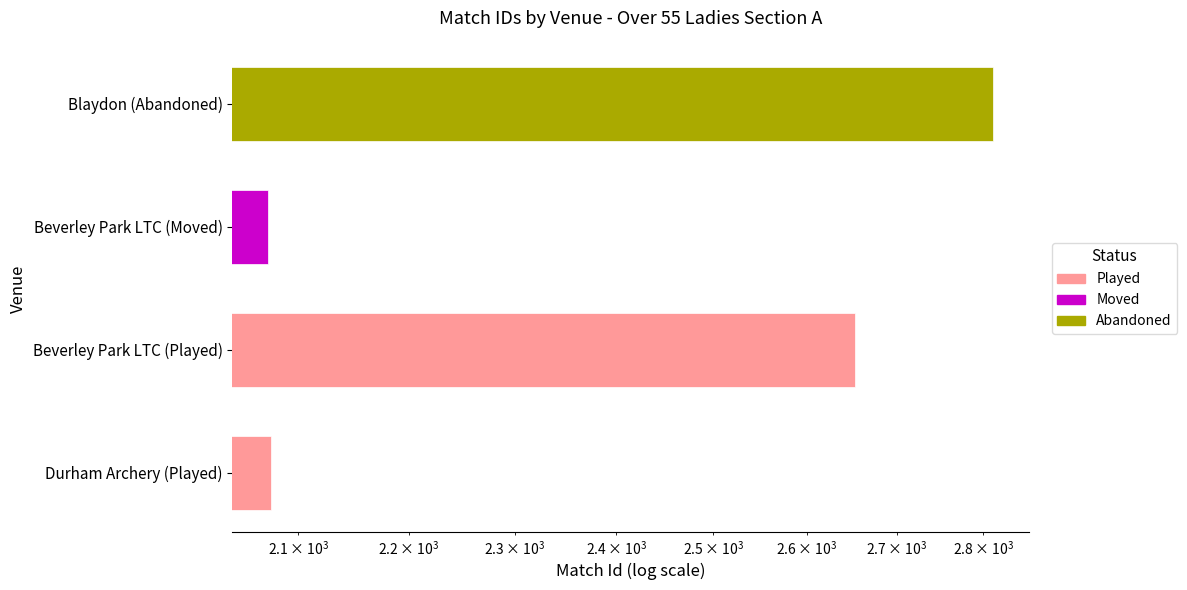

List the labels in order of value, smallest first.

Beverley Park LTC (Moved), Durham Archery (Played), Beverley Park LTC (Played), Blaydon (Abandoned)